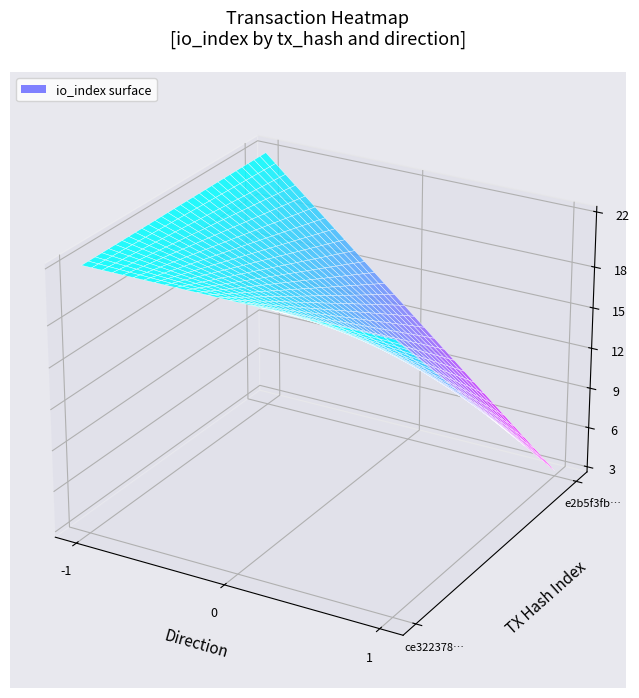

What is the difference between the e2b5f3fbe5a9a2b736b49b367a711c54e98f34b values at io_index and direction?

2.0